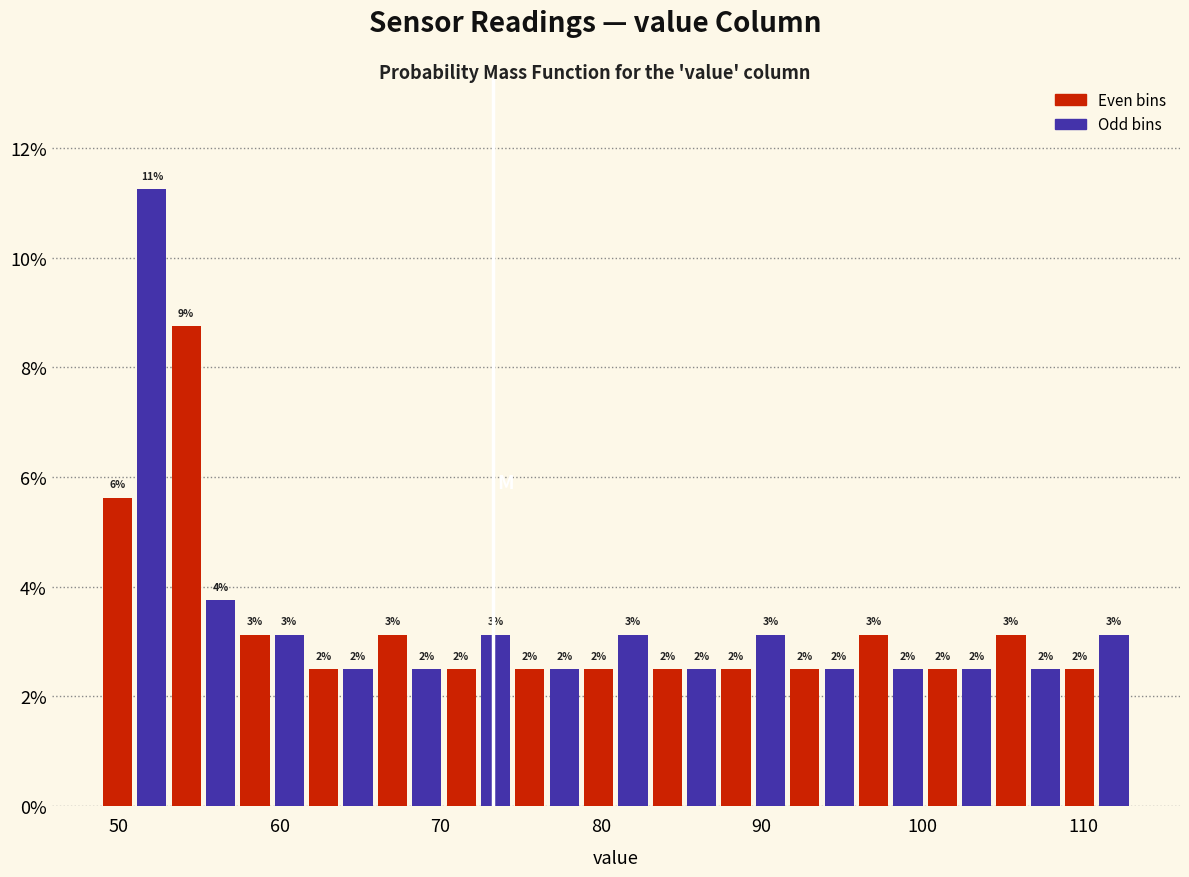

Around what value on the x-axis is the tallest bar? Give the approximate position of its centre, as read against the axis.

52